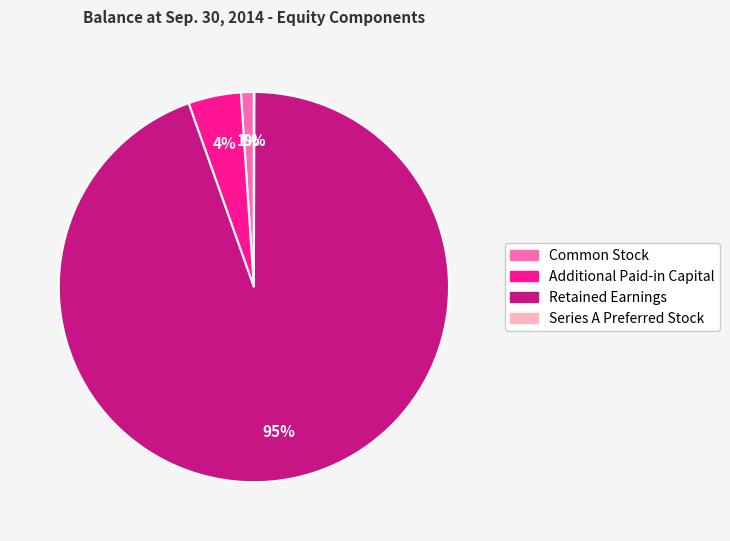

What is the majority slice?

Retained Earnings